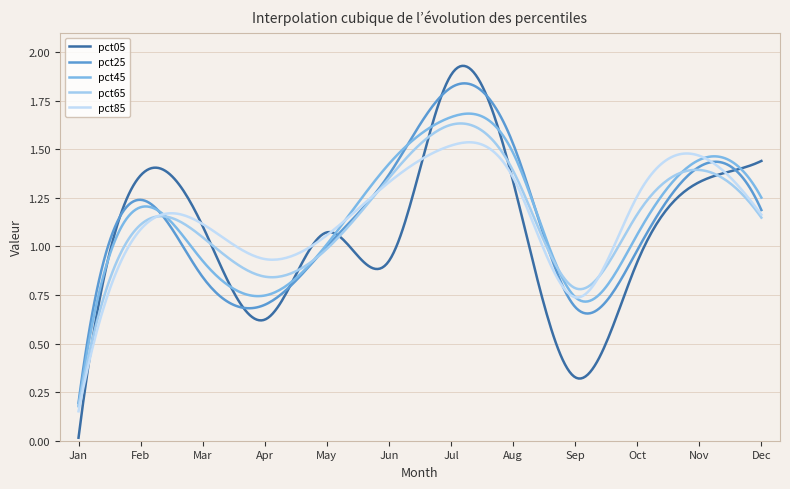

Does the chart have visible grid lines?

Yes